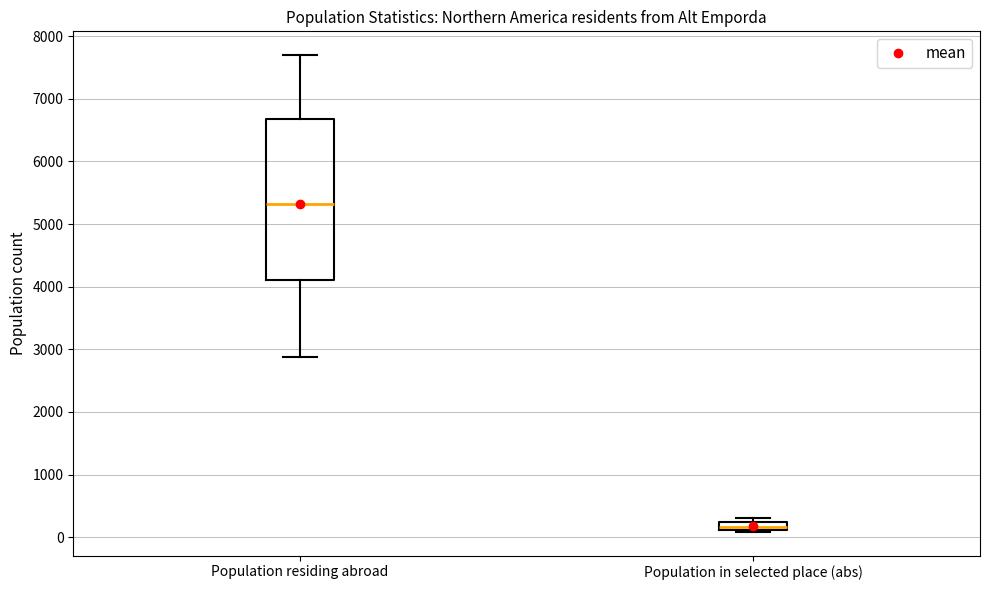

Which box has the highest median line?

Population residing abroad